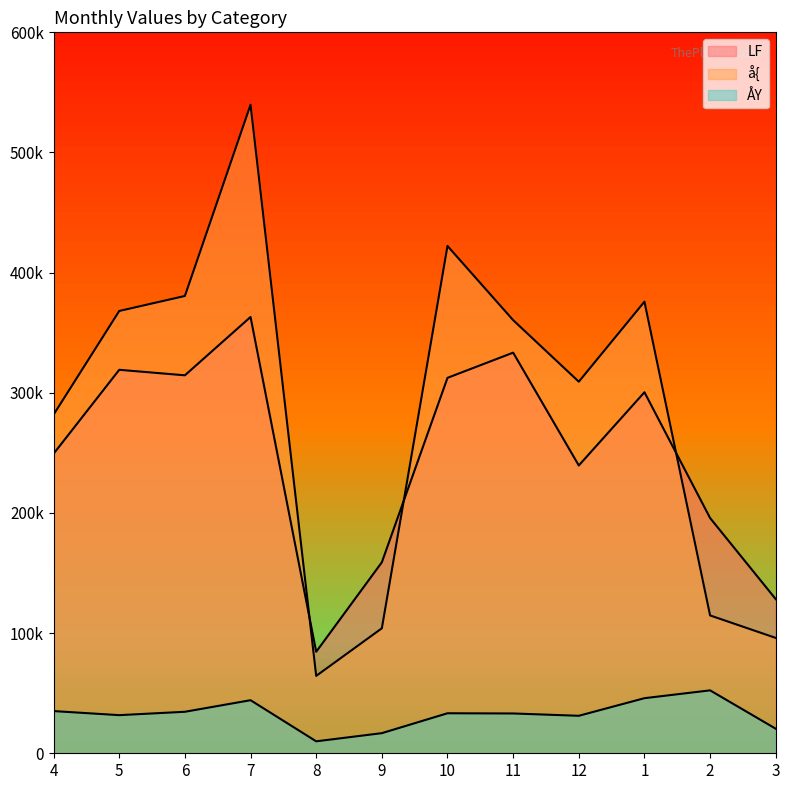

What position from the right is 6?

10